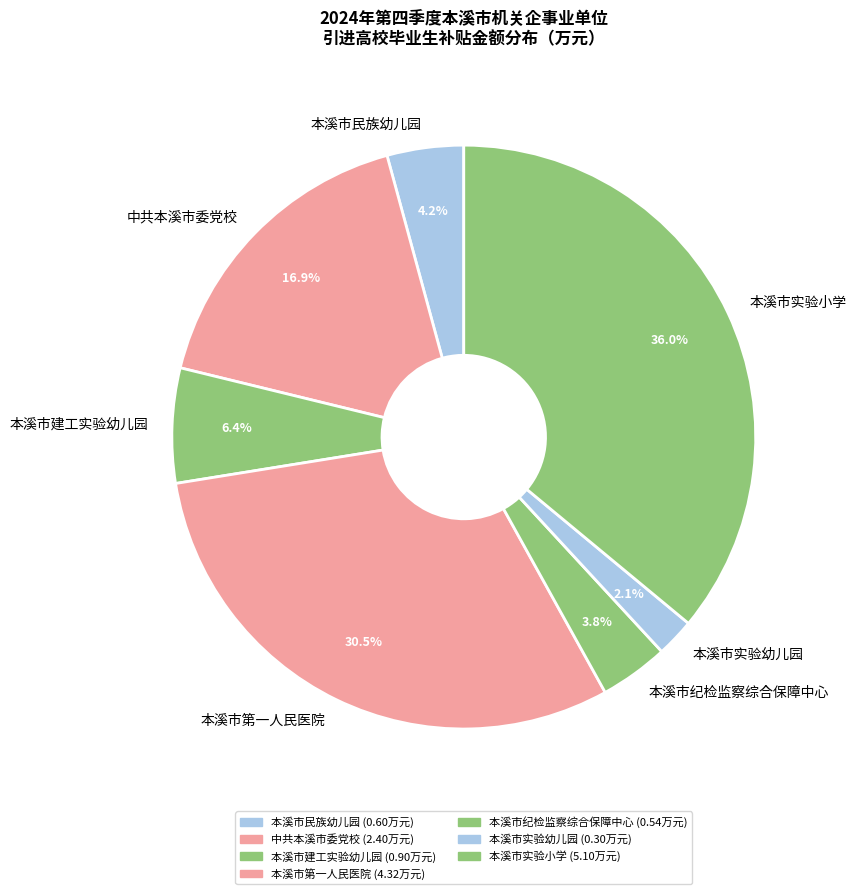

Do 本溪市纪检监察综合保障中心 and 本溪市第一人民医院 together represent more than half of the pie?

No